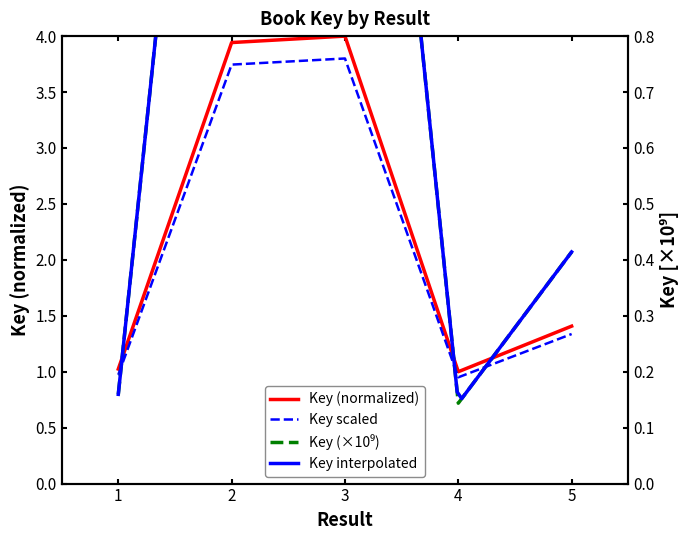

Does the chart display data point markers on the line(s)?

No